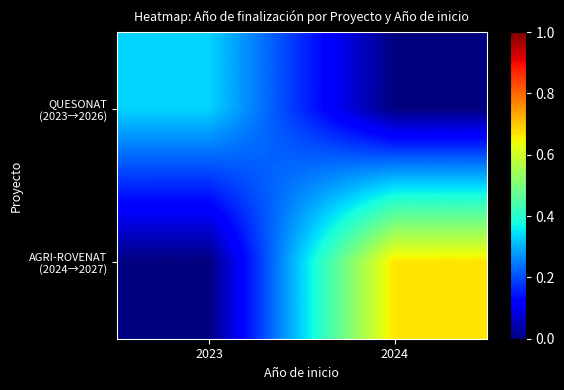

Which series has the widest spread of values?

AGRI-ROVENAT (2024→2027)